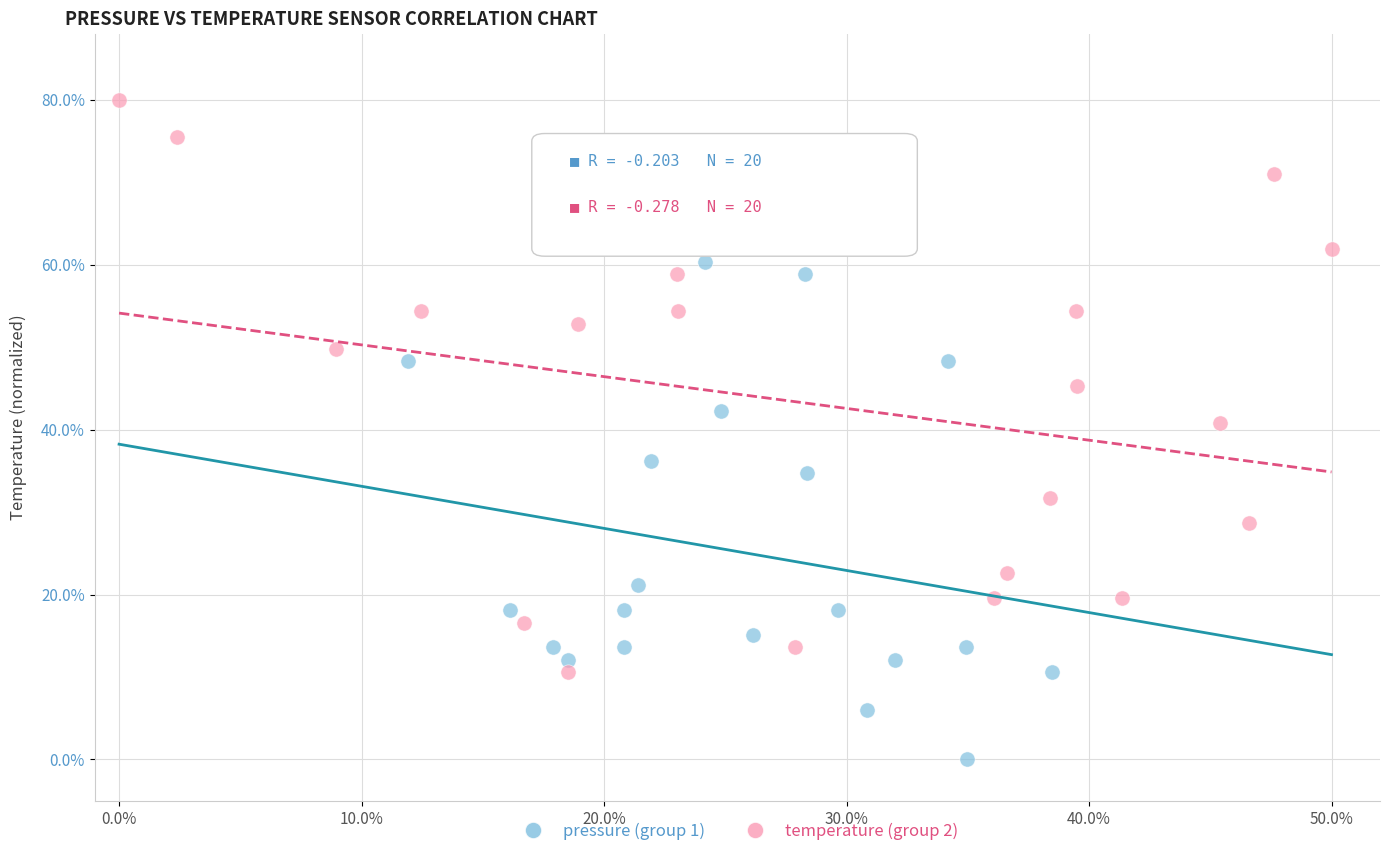

Which series contains the highest Y value?

temperature (group 2)